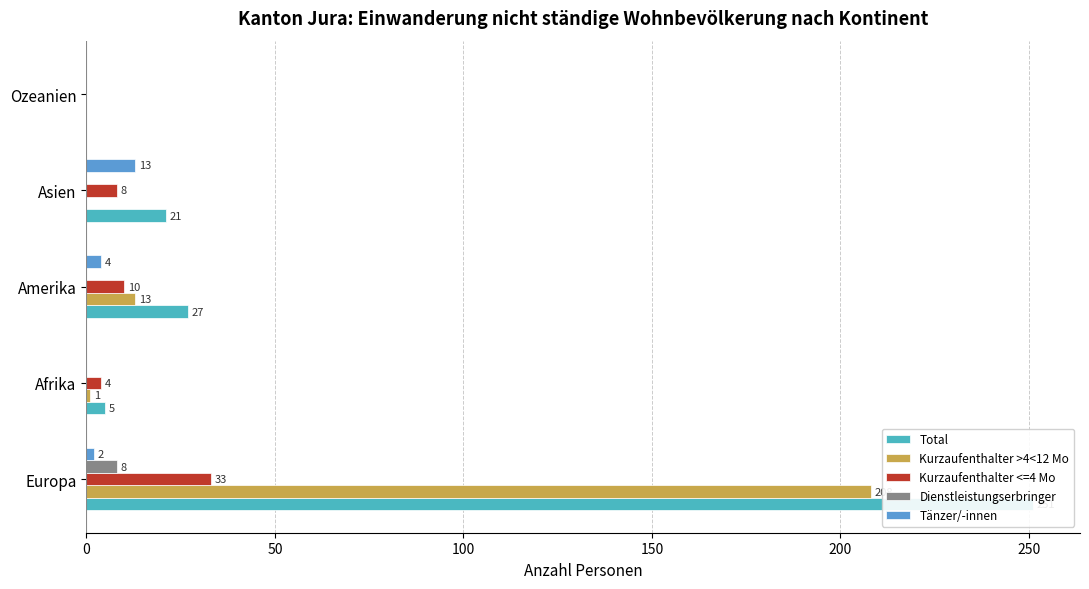

How many values in the Kurzaufenthalter <=4 Mo series exceed 8?

2